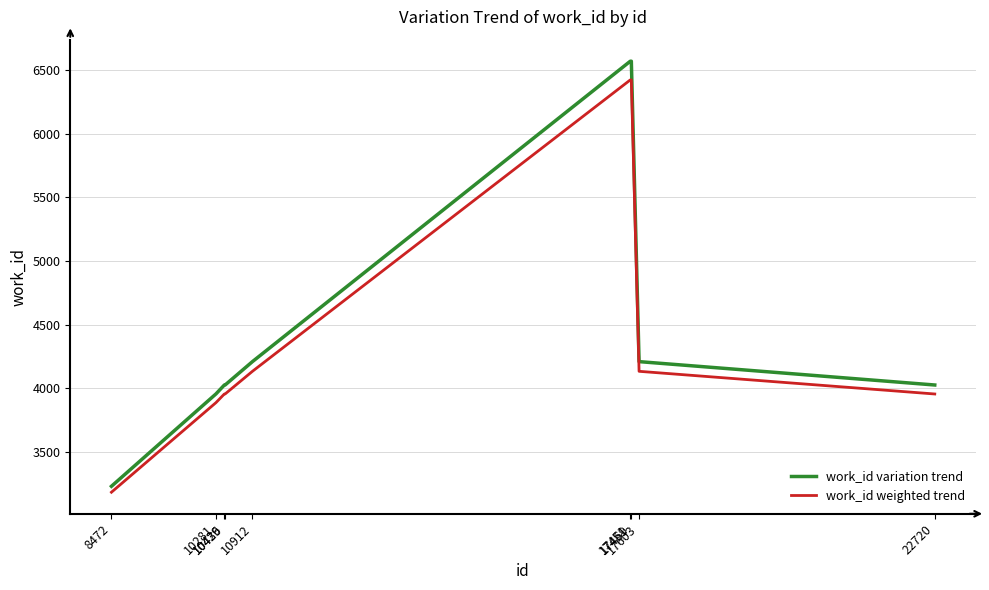

Is it true that work_id variation trend equals 4208.0 at 10912?

True